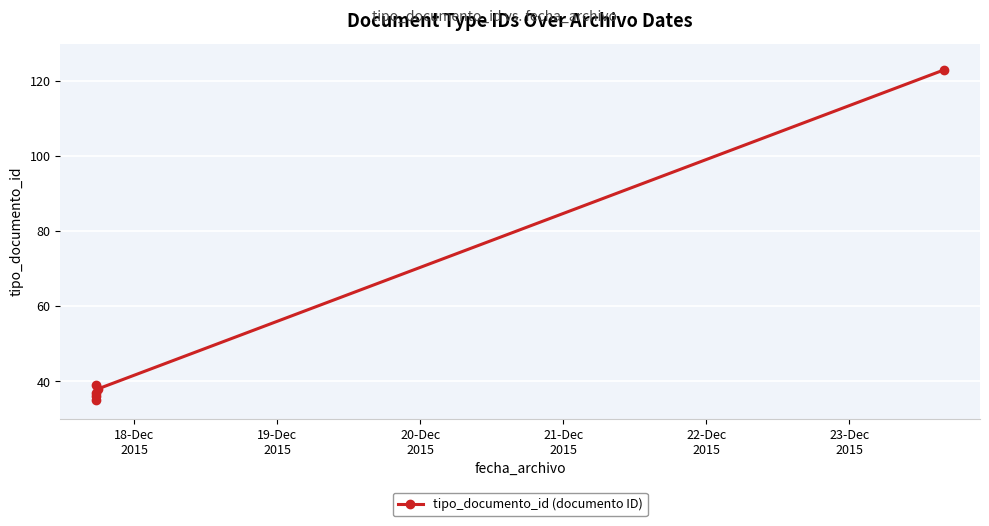

Reading left to right, list all the values displayed in this chart.

35	36	39	37	38	123